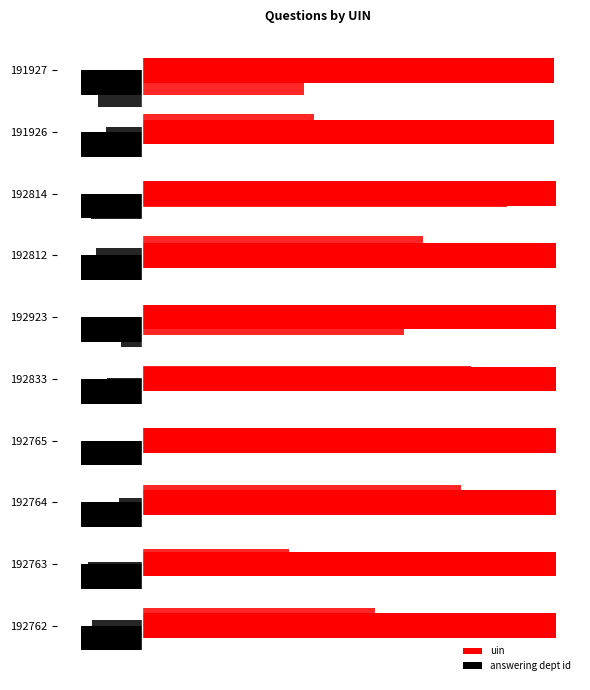

Does the chart contain any negative values?

No